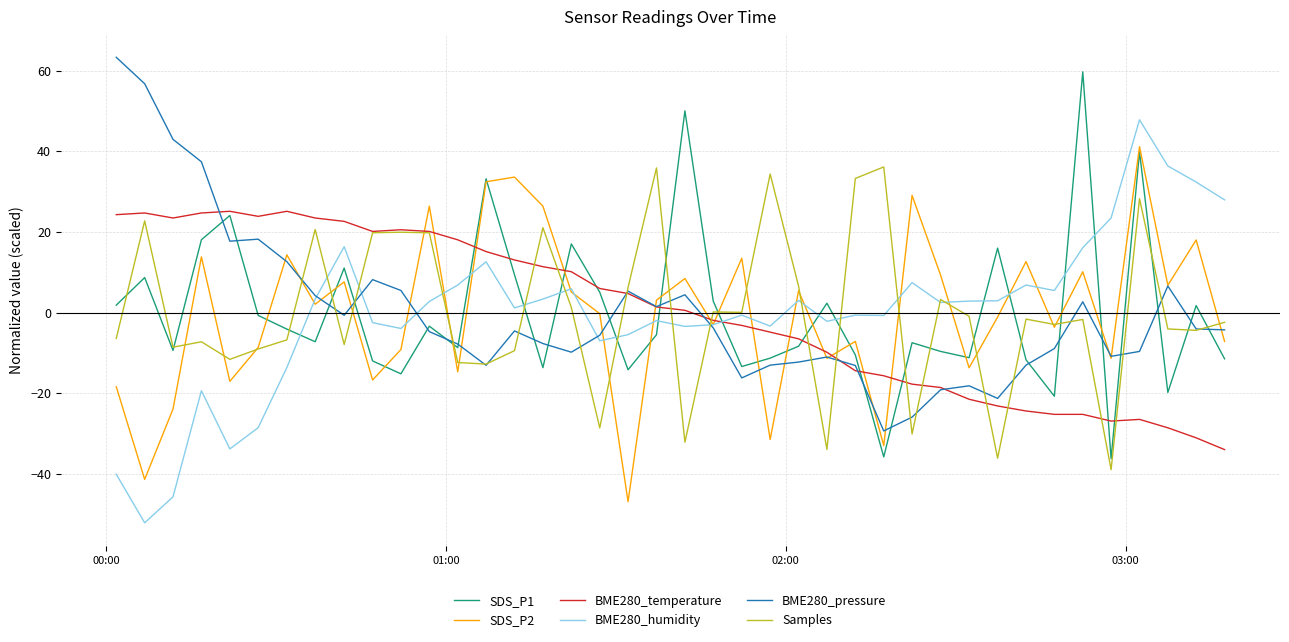

What are all the series names shown in the legend?

SDS_P1, SDS_P2, BME280_temperature, BME280_humidity, BME280_pressure, Samples